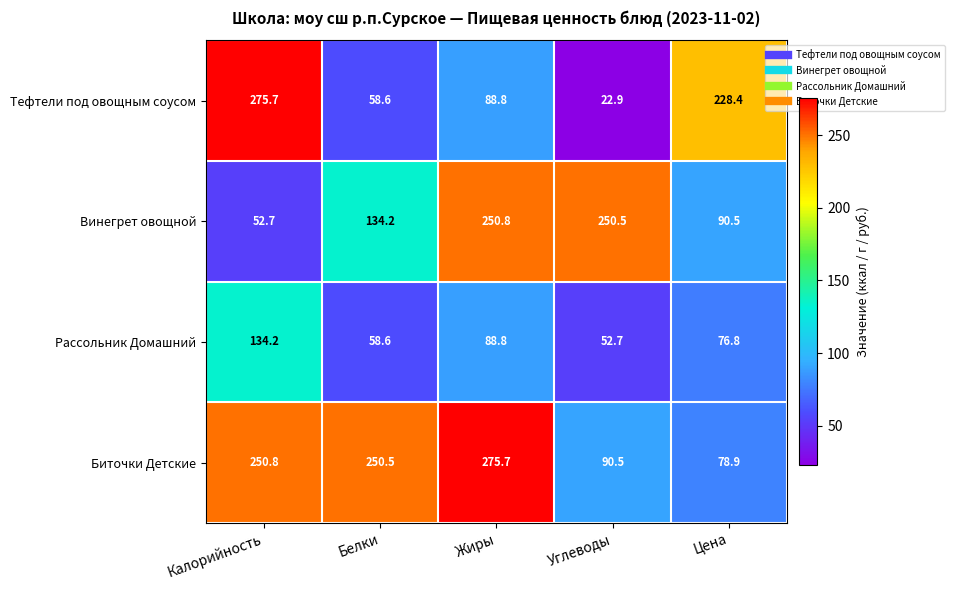

Reading left to right, transcribe all the data shown in this chart.

Тефтели под овощным соусом: 275.7	58.6	88.8	22.9	228.4
Винегрет овощной: 52.7	134.2	250.8	250.5	90.5
Рассольник Домашний: 134.2	58.6	88.8	52.7	76.8
Биточки Детские: 250.8	250.5	275.7	90.5	78.9